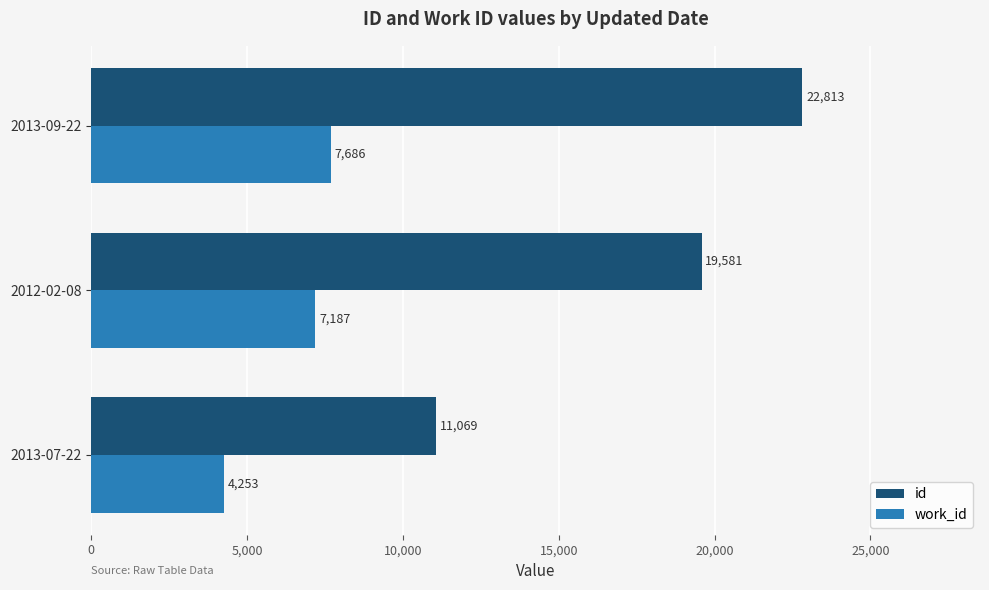

How many distinct data groups are displayed?

2